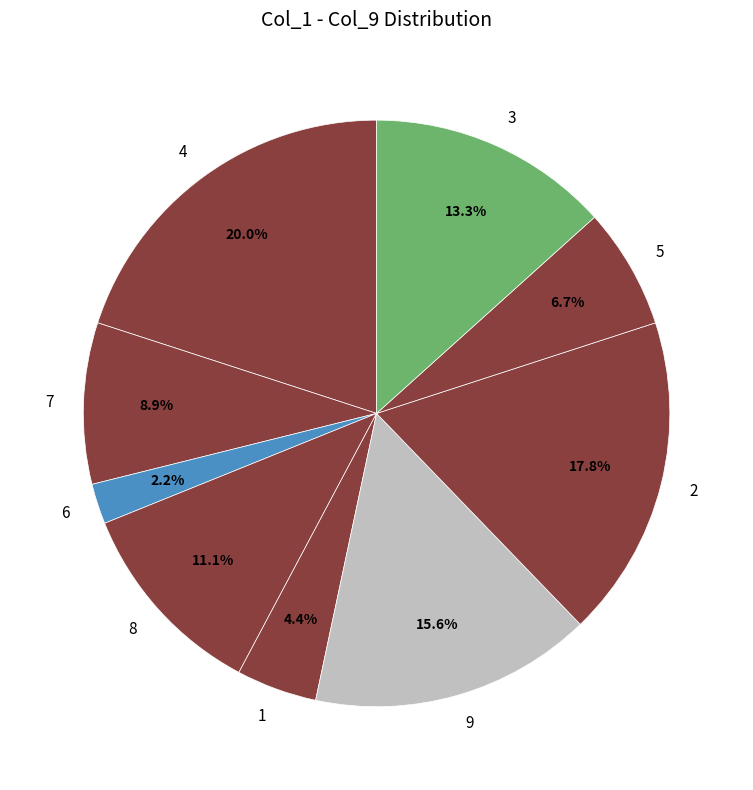

How many segments does this pie chart have?

9